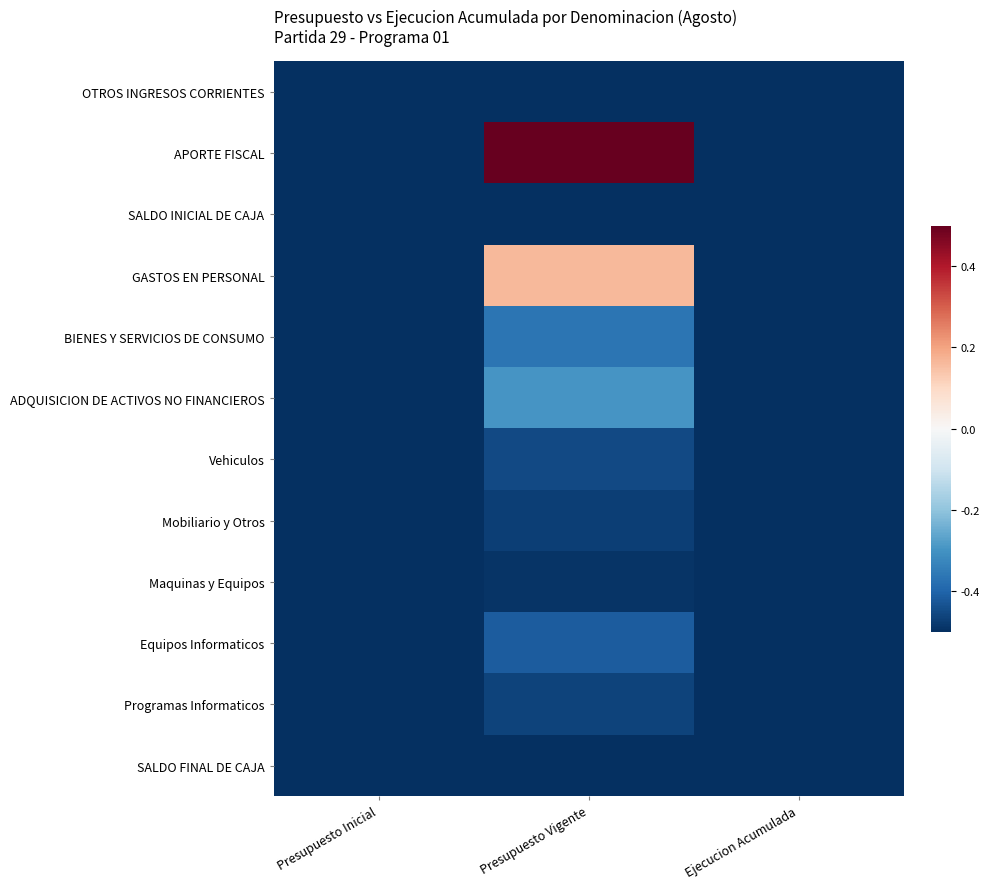

At which category is the sum across all series the highest?

Presupuesto Vigente